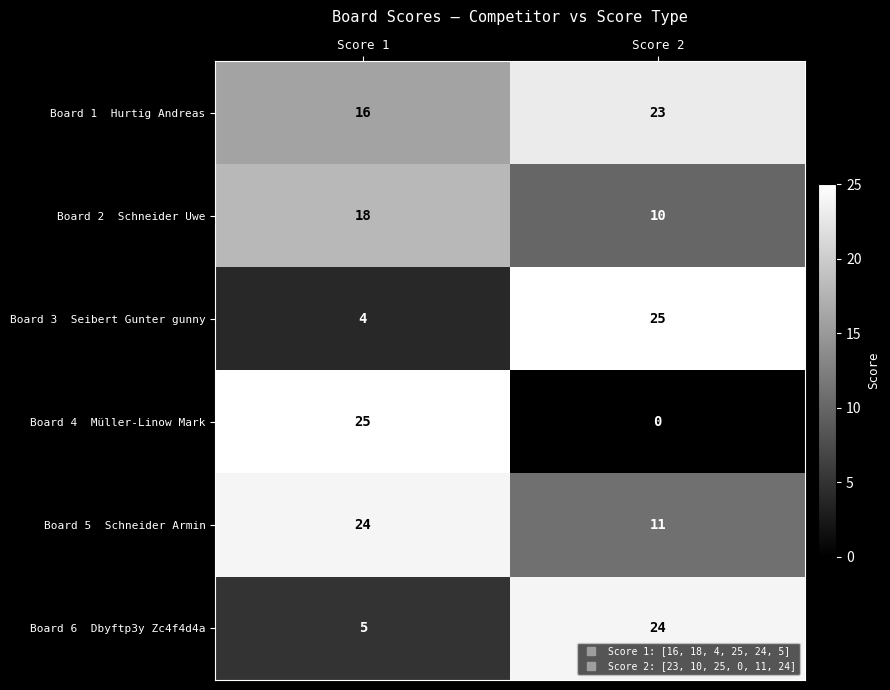

What is the total value across all series at Score 2?

93